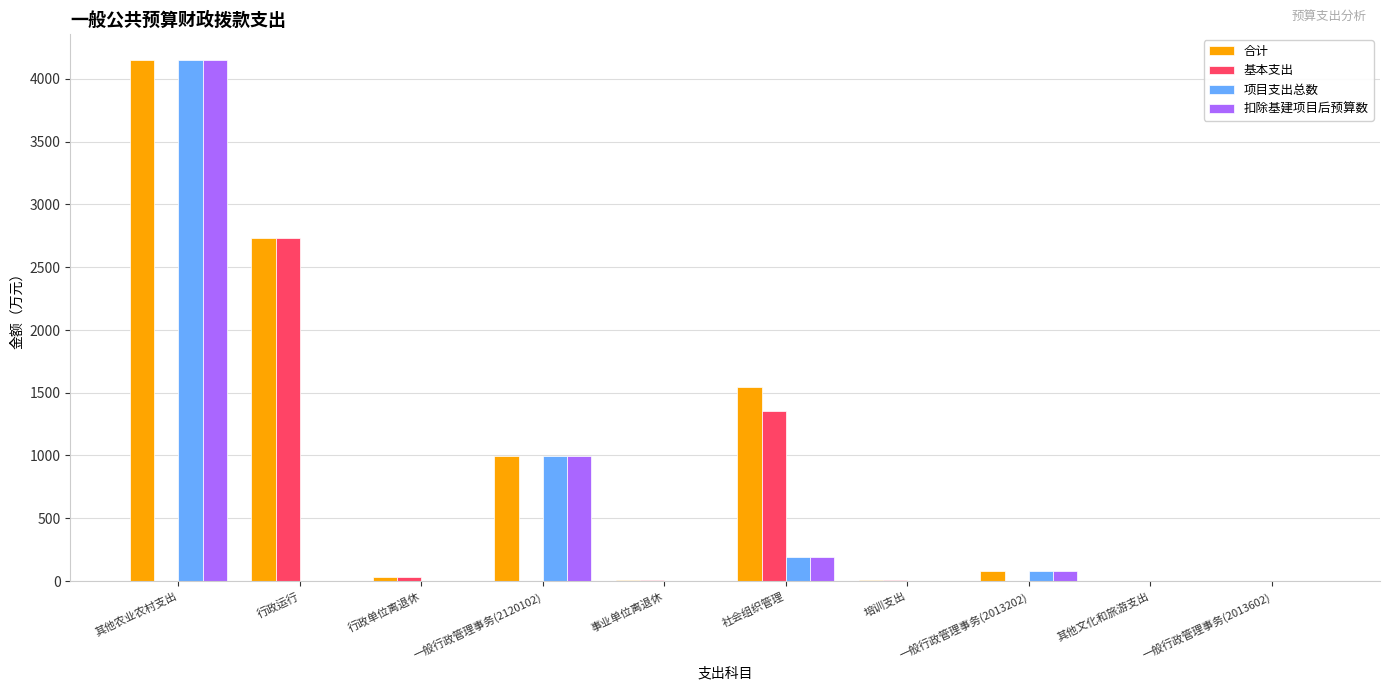

What is the sum of the 基本支出 values at 行政运行 and 社会组织管理?

4083.5